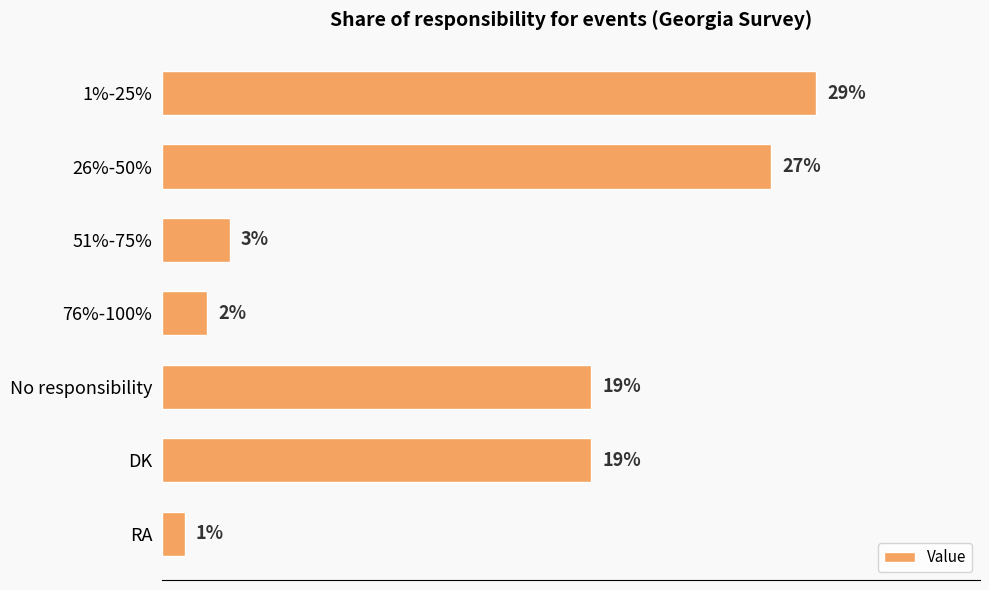

What is the label of the 6th bar from the bottom?

26%-50%